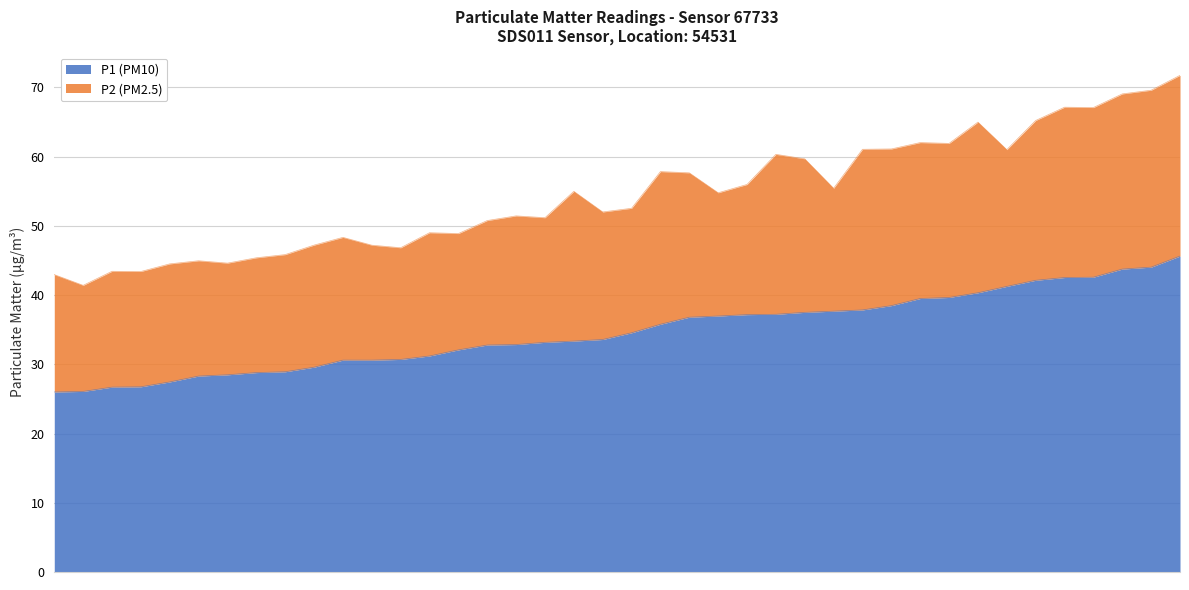

Which category has the highest value across all series?

26